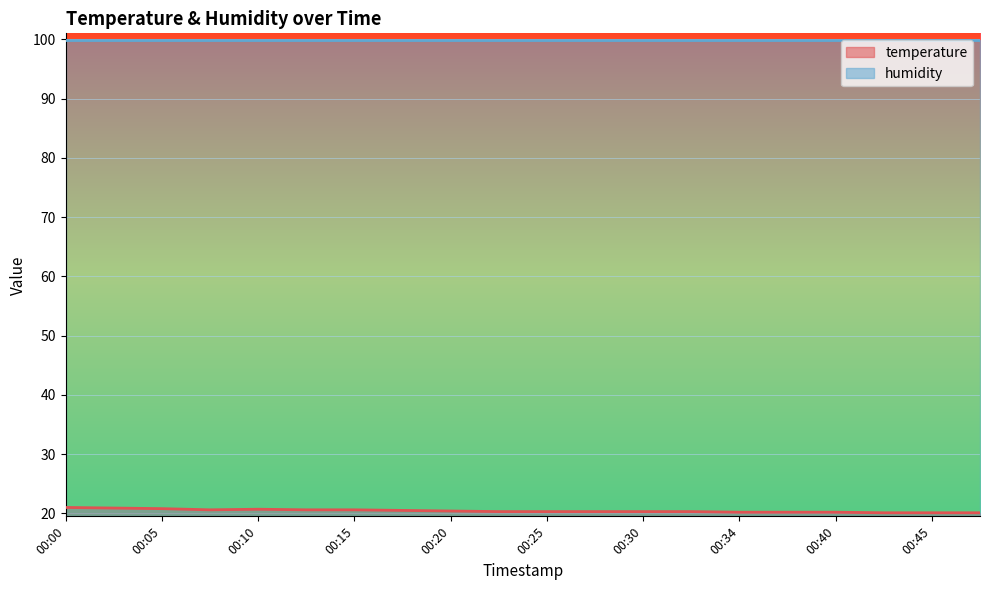

What is the ratio of the value at 00:40 to the value at 00:00?

1.0